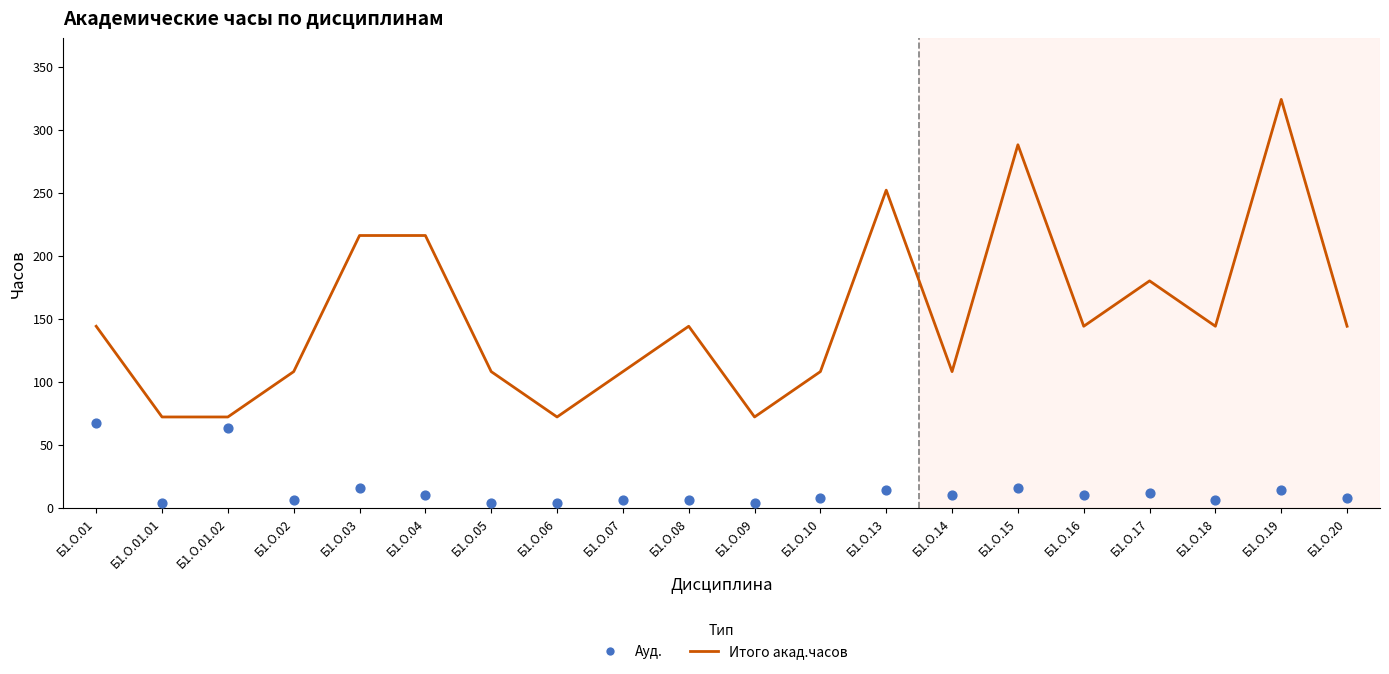

At how many categories does at least one series exceed 38?

20